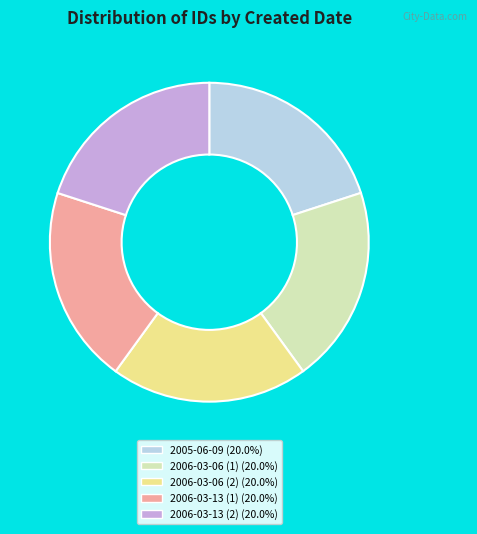

Does 2006-03-13 (2) account for over 50% of the chart?

No